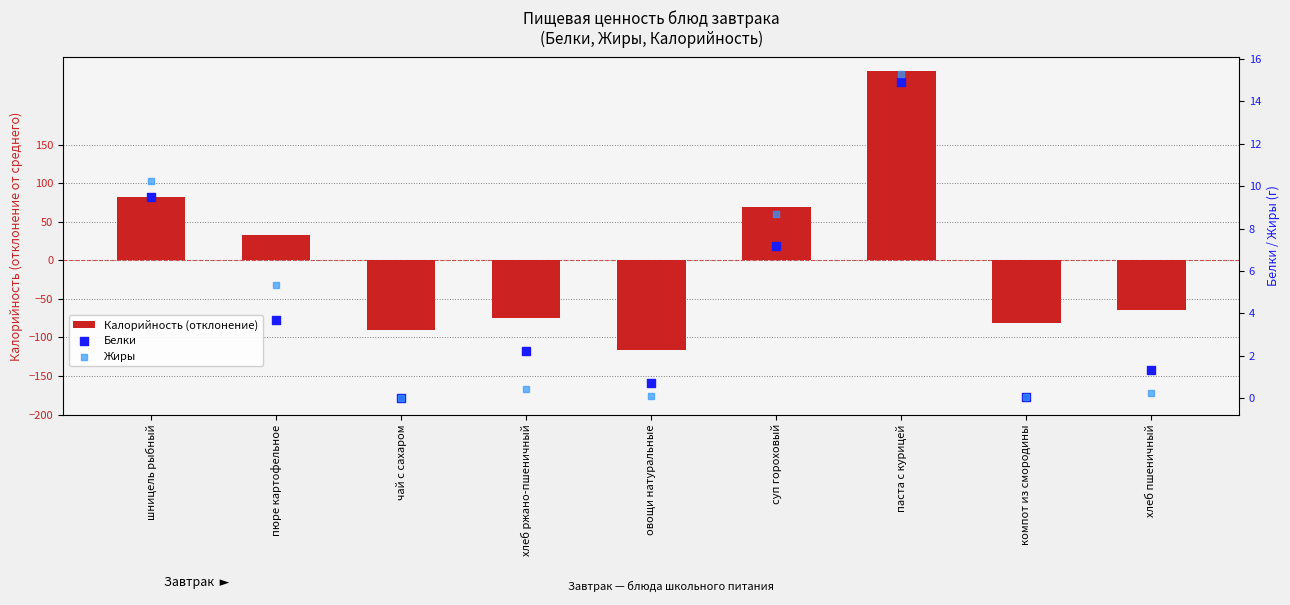

Which series reaches the minimum Y coordinate?

Калорийность (отклонение)